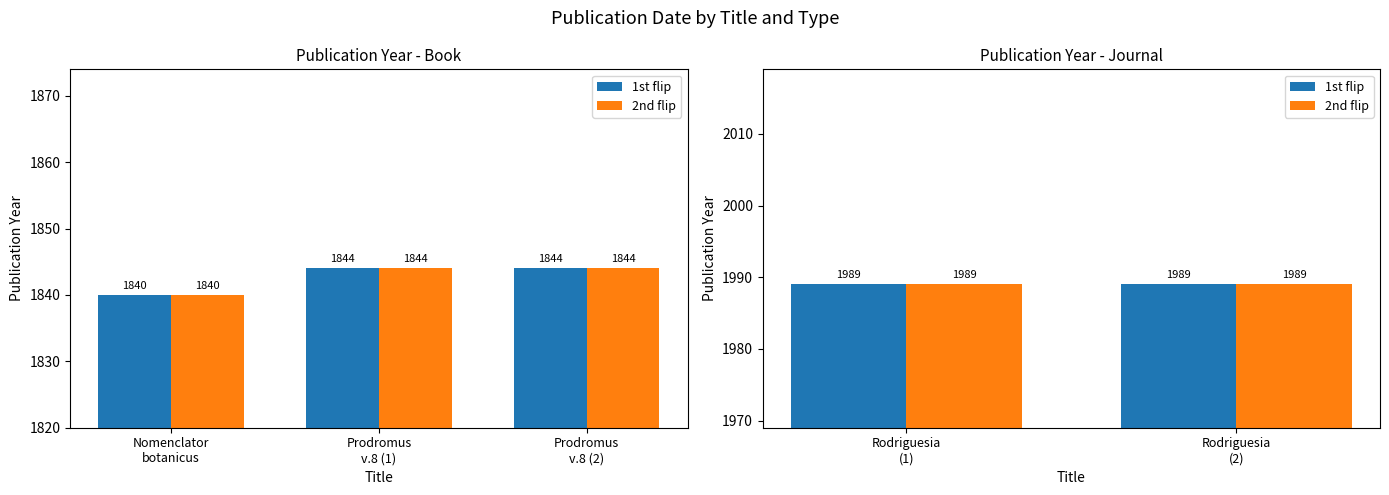

List the labels in order of value, largest first.

Prodromus
v.8 (1), Prodromus
v.8 (2), Nomenclator
botanicus